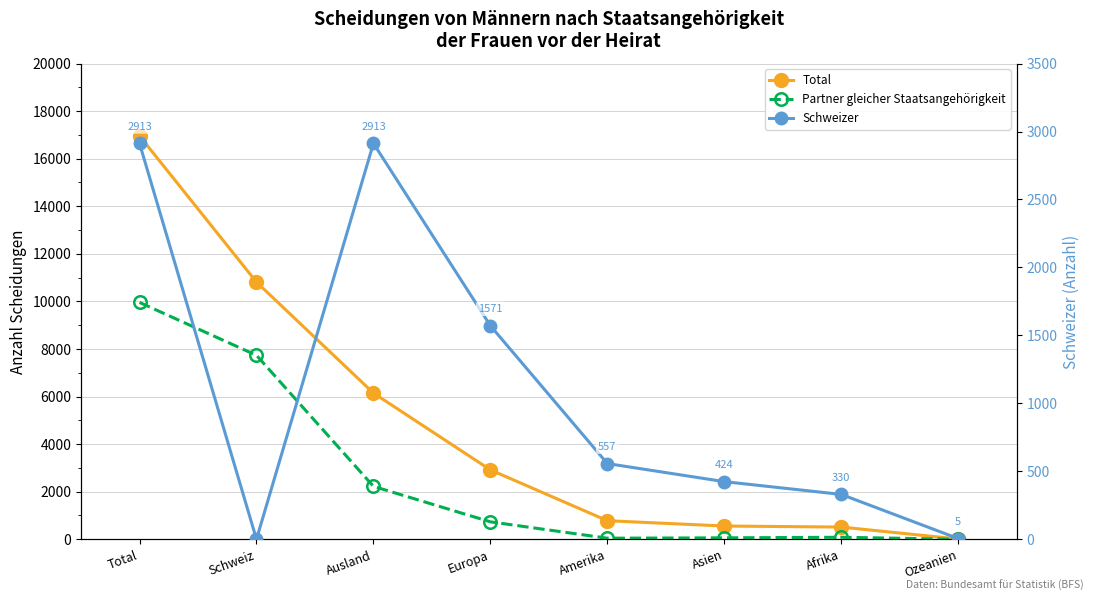

Between Schweiz and Amerika, which is larger?

Schweiz